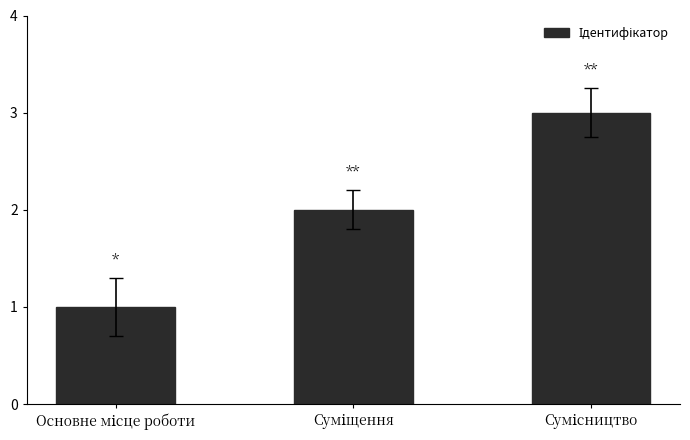

What is the sum of all values?

6